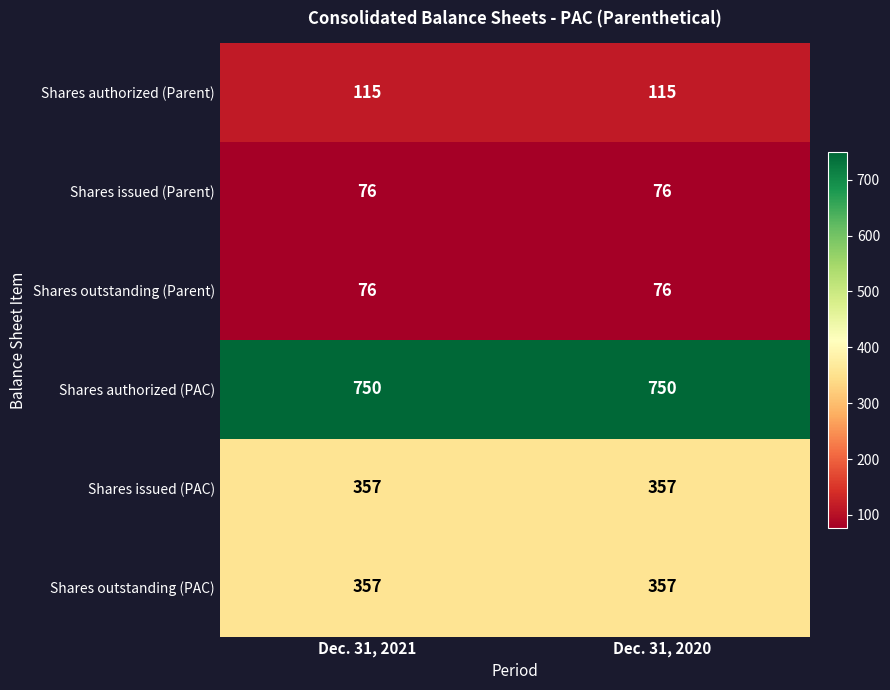

Is the value of Shares authorized (Parent) at Dec. 31, 2021 greater than the value of Shares issued (Parent) at Dec. 31, 2021?

Yes